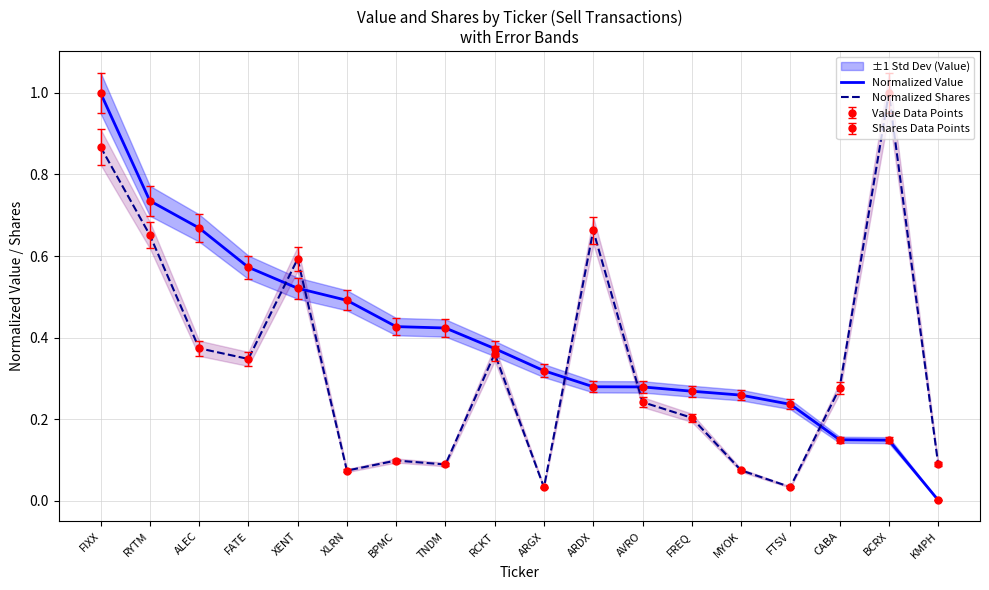

What is the difference between the maximum and minimum values in the Normalized Value series?

1.0